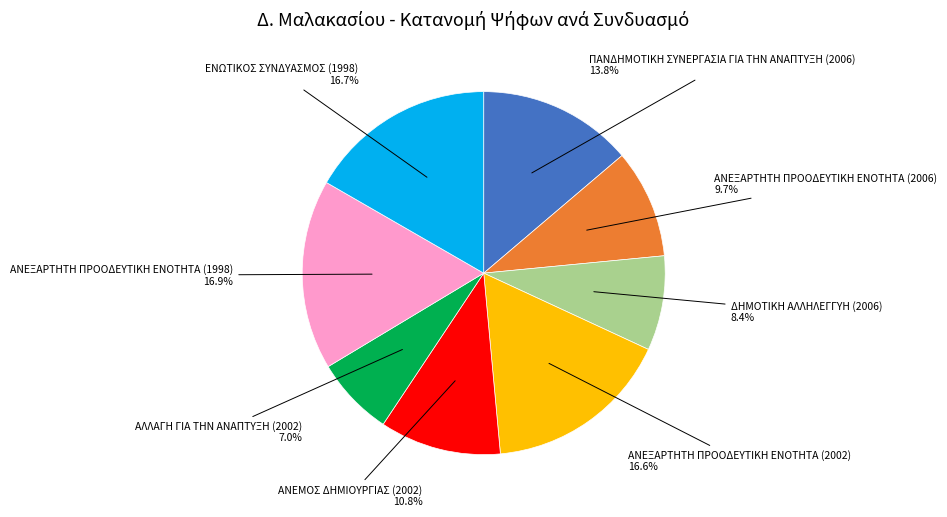

Count the number of slices in the pie.

8